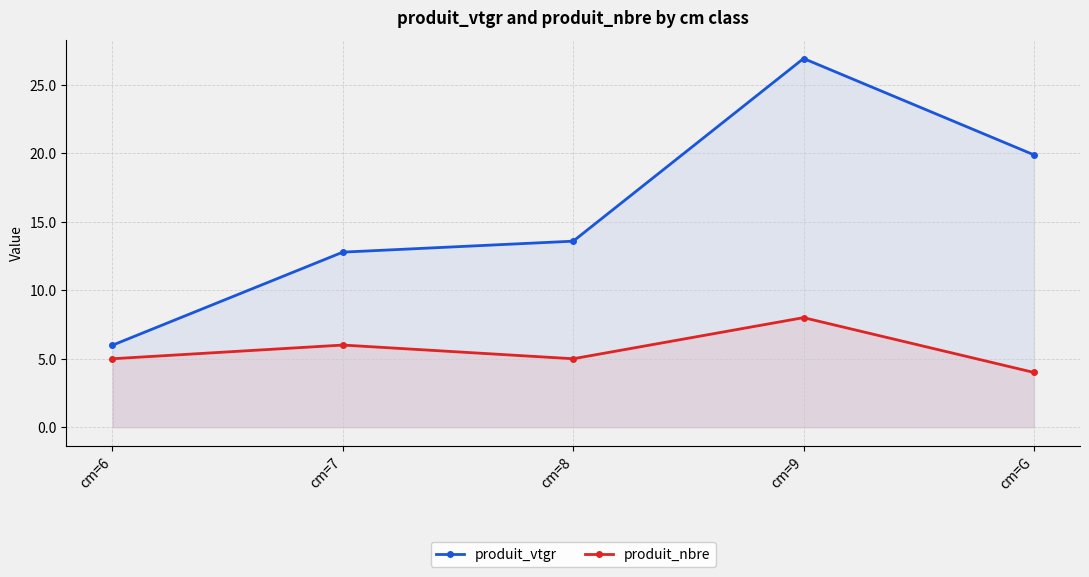

Is it true that produit_vtgr equals 26.9 at cm=9?

True